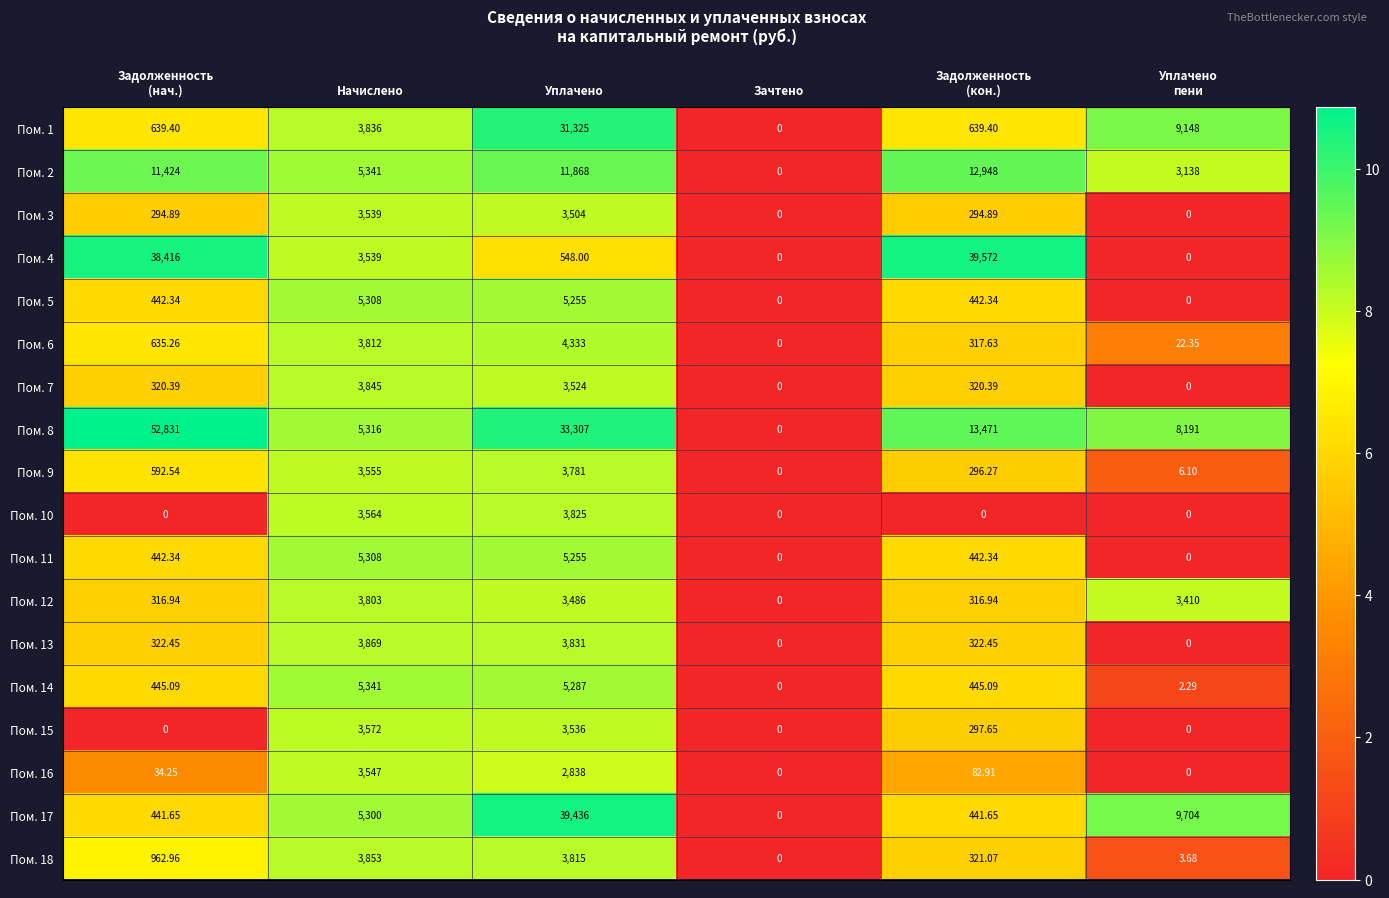

Count the number of categories in the chart.

6